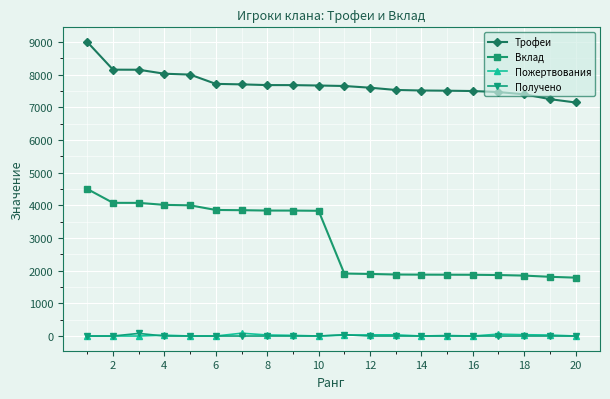

What is the maximum value shown in the chart?

9000